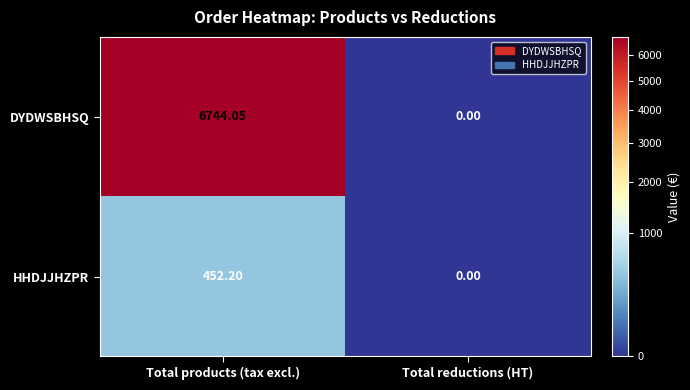

Where is HHDJJHZPR nearest to the value 226?

Total reductions (HT)